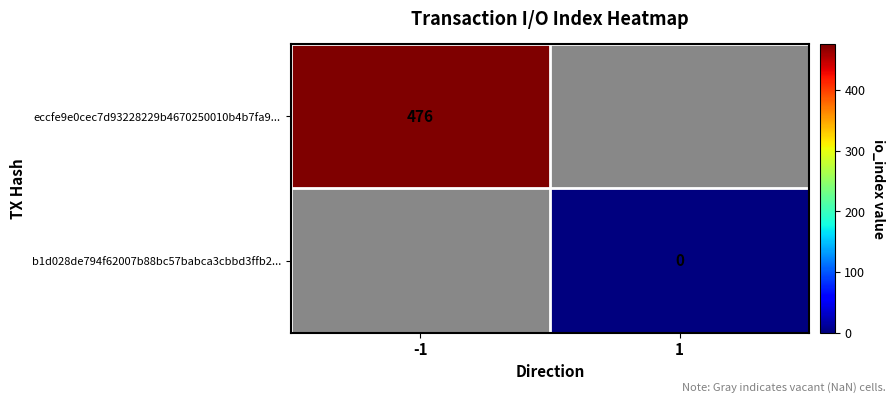

The eccfe9e0cec7d93228229b4670250010b4b7fa9... series shows 476 at -1. True or false?

True